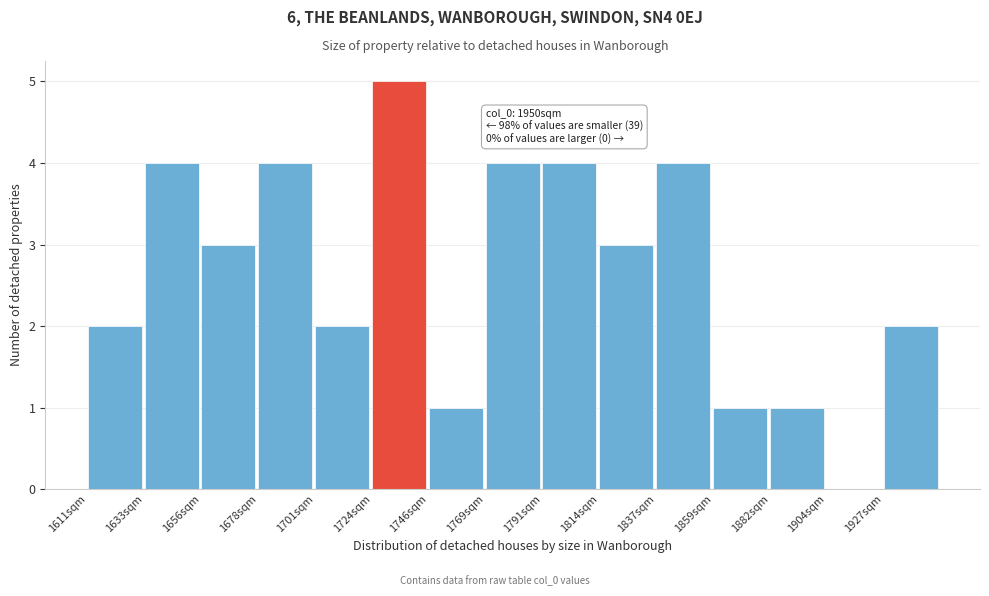

Which range on the x-axis has the tallest bar?

1725 to 1745